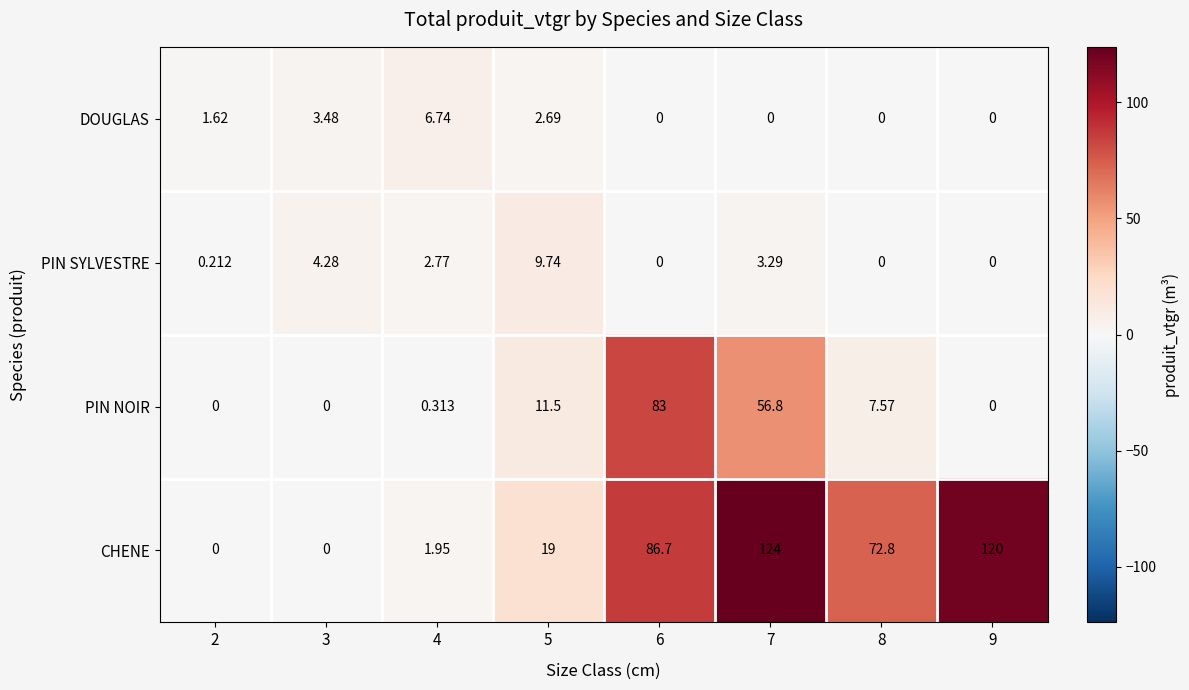

Which series has the largest total across all categories?

CHENE